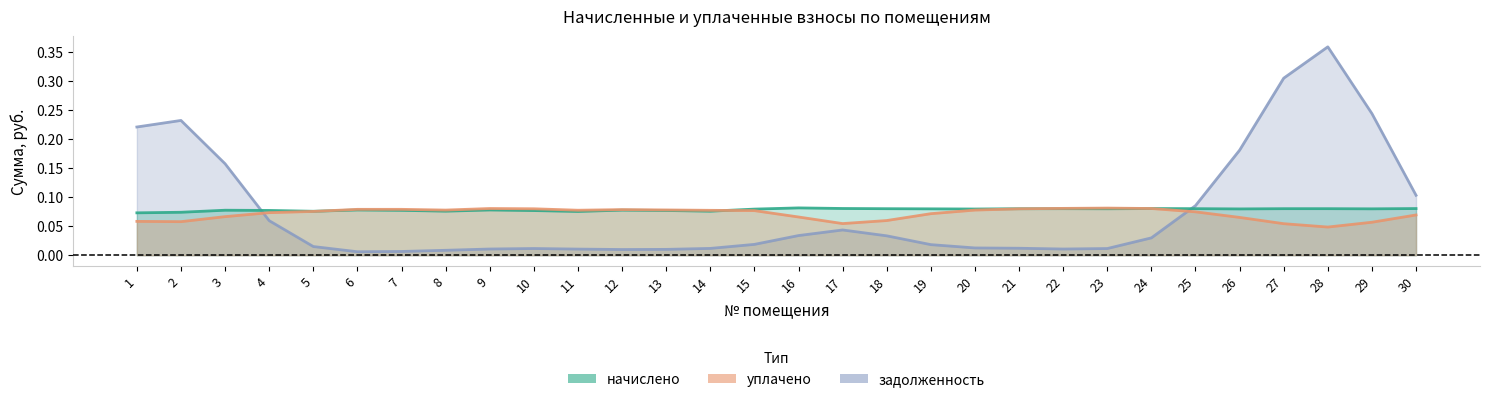

How many times do задолженность and уплачено cross each other?

2